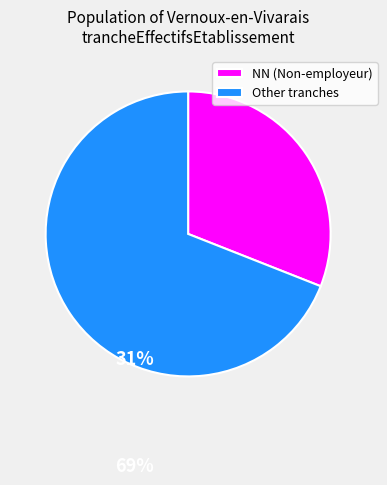

The Other tranches slice represents 64% of the pie. True or false?

False